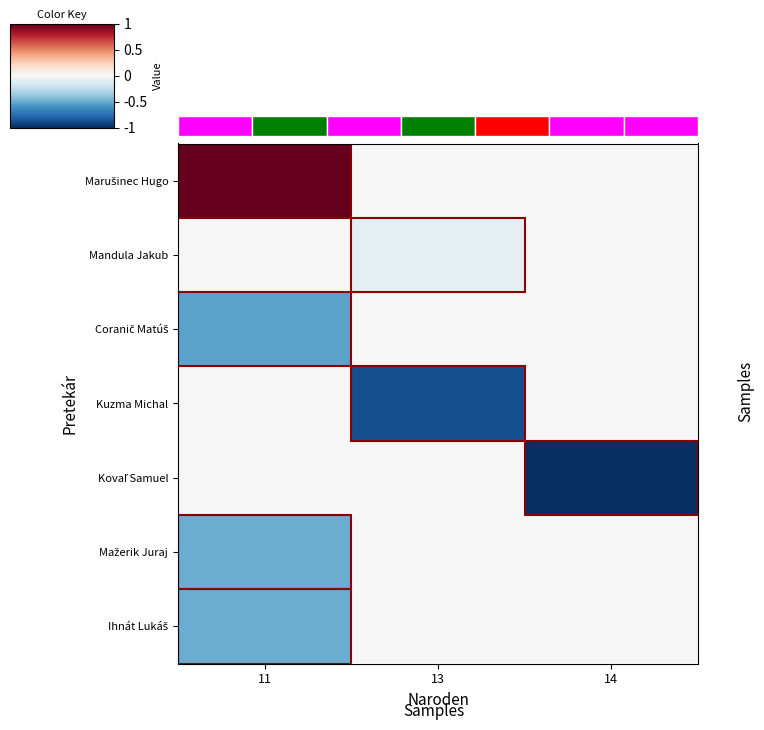

How many negative values does the row_6 series have?

1